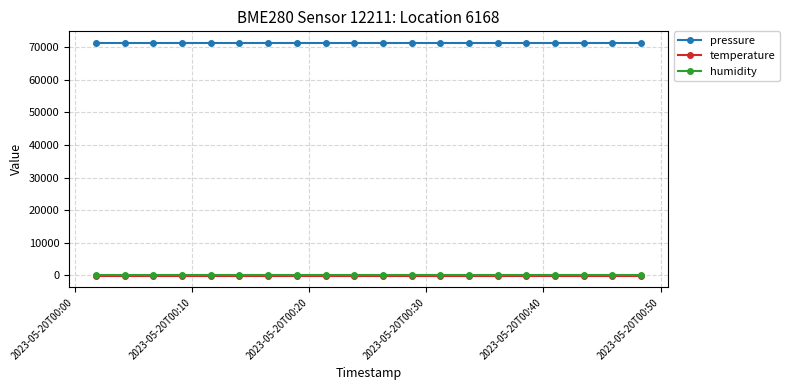

Which series has the largest total across all categories?

pressure